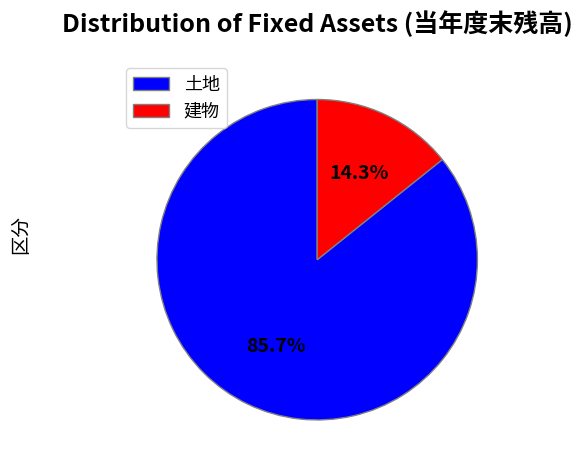

Is 土地 the majority of the pie?

Yes